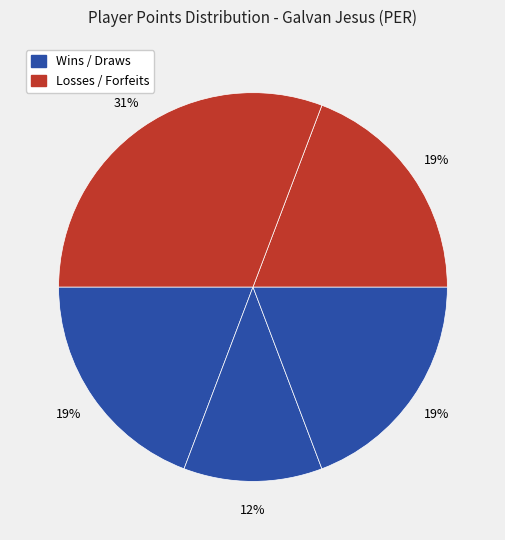

Count the number of slices in the pie.

5